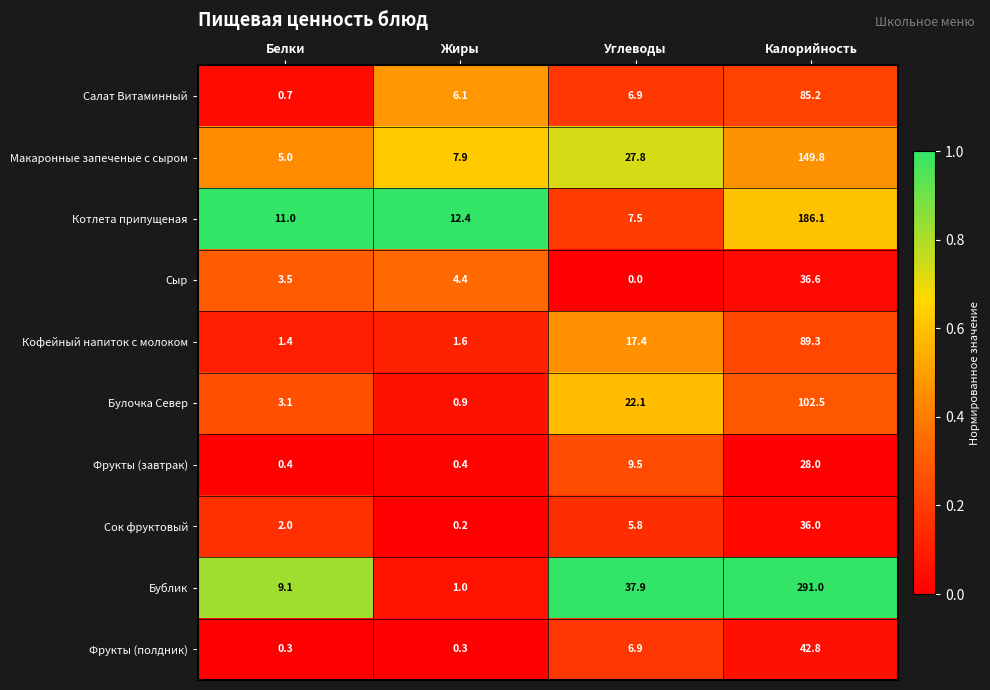

What is the sum of all Сок фруктовый values?

44.0